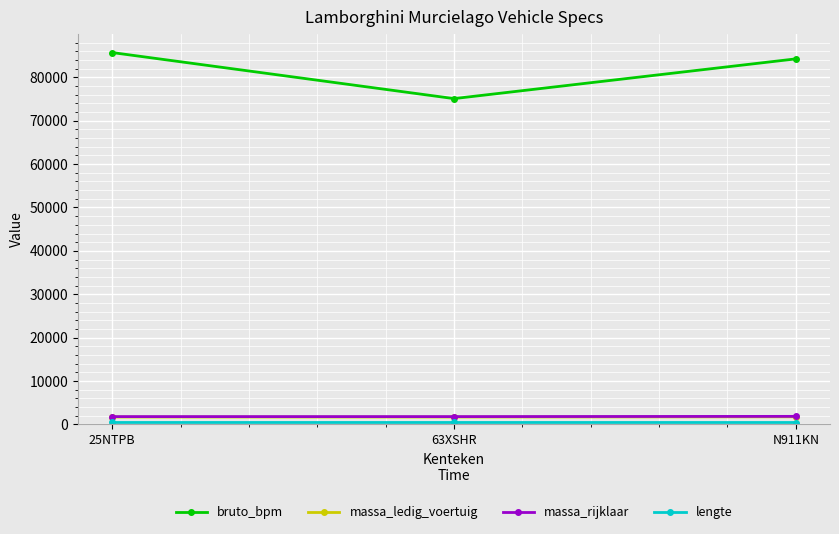

Count the number of categories in the chart.

3